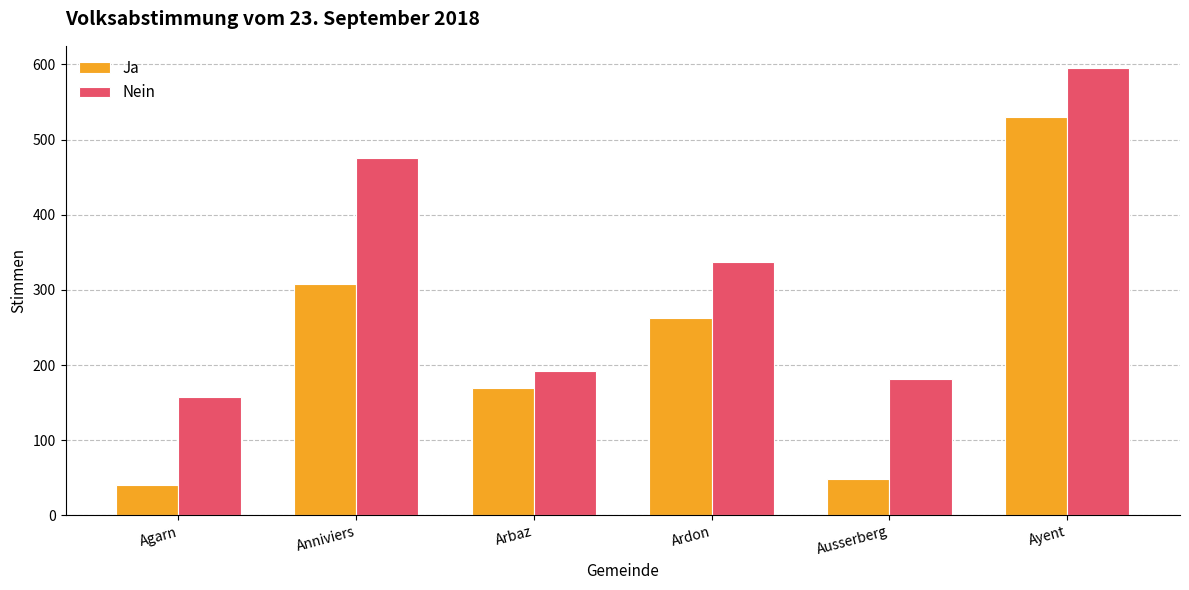

What value does the Ja series have at Ayent?

530